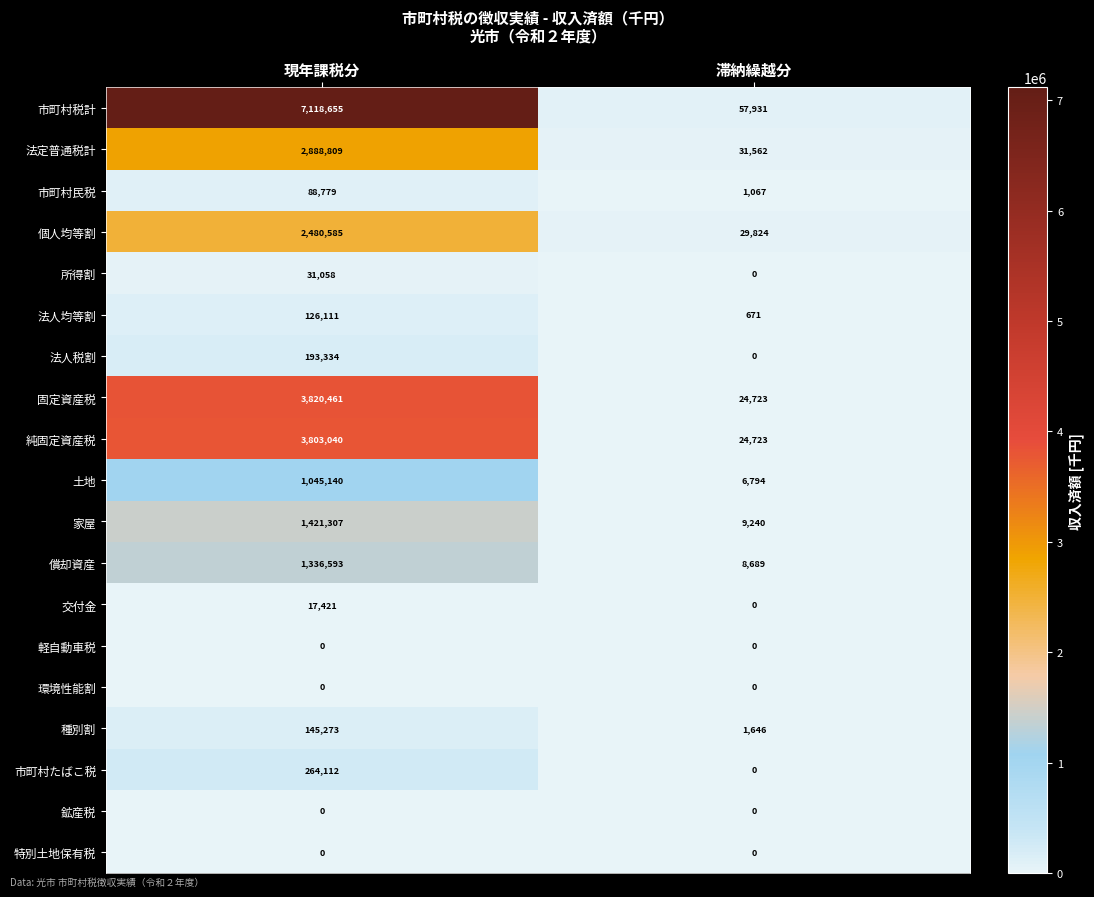

Is it true that 市町村民税 equals 88779 at 現年課税分?

True